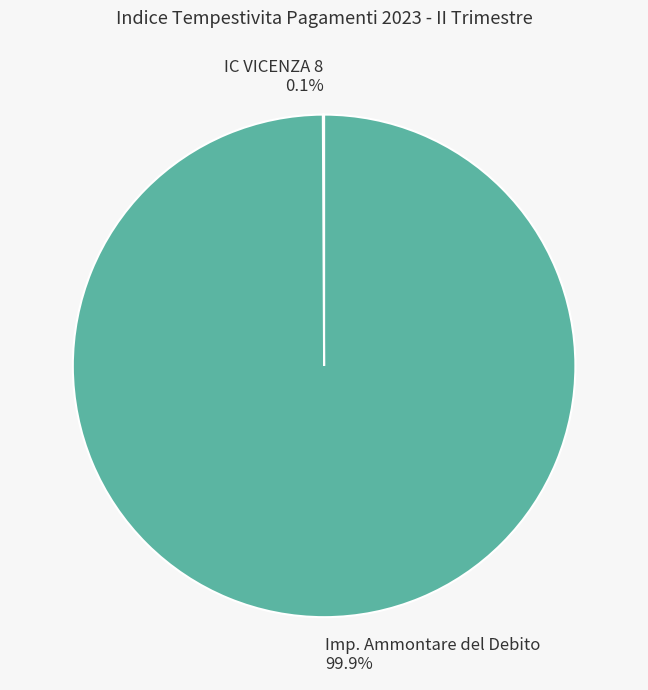

Is there any slice that represents more than half of the pie?

Yes